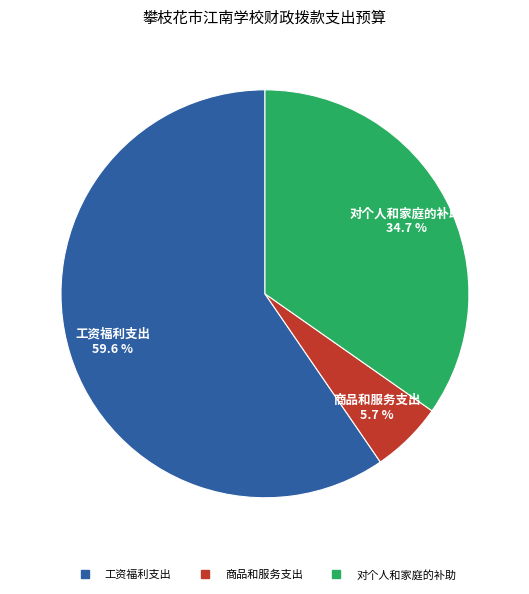

To the nearest percent, what portion does 商品和服务支出 represent?

6%